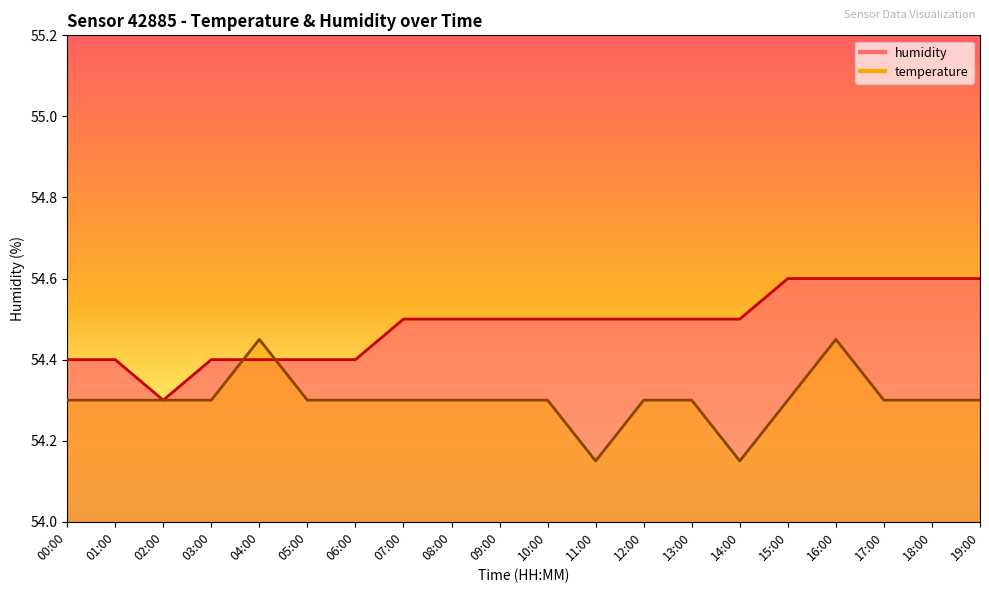

What position from the left is 02:00?

3